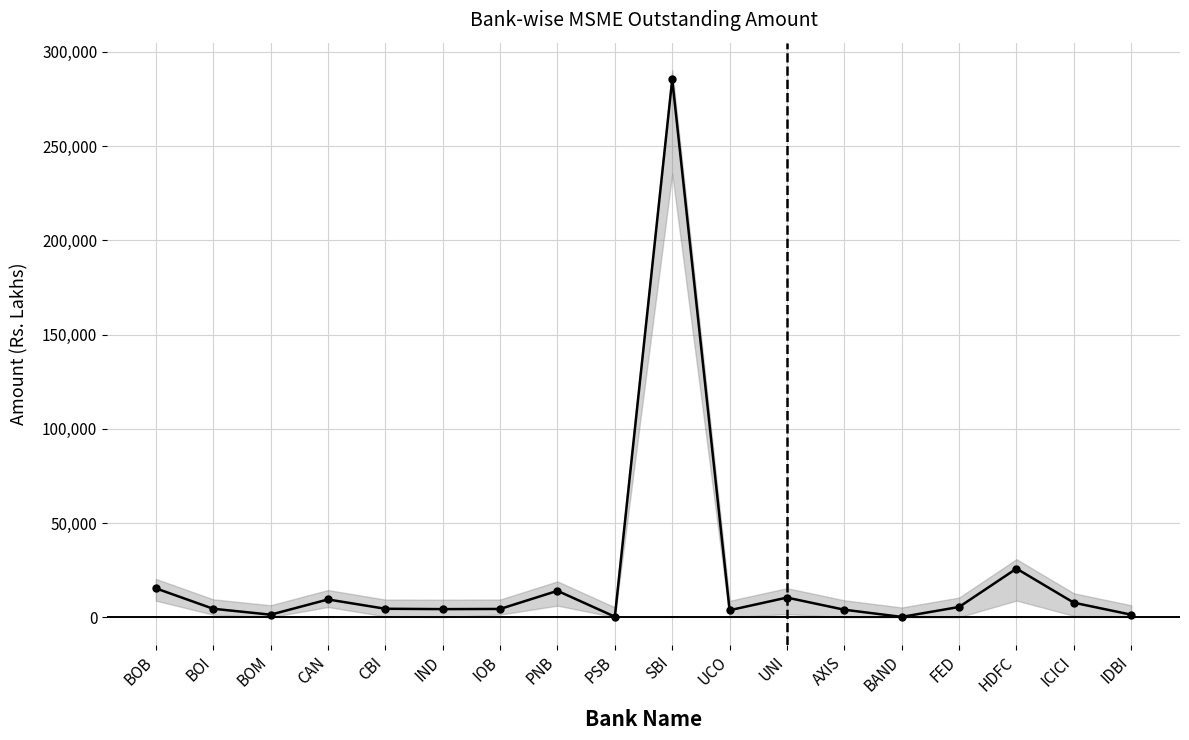

Rank the series at IND from highest to lowest value.

MSME Total O/S Amount, Micro Amt